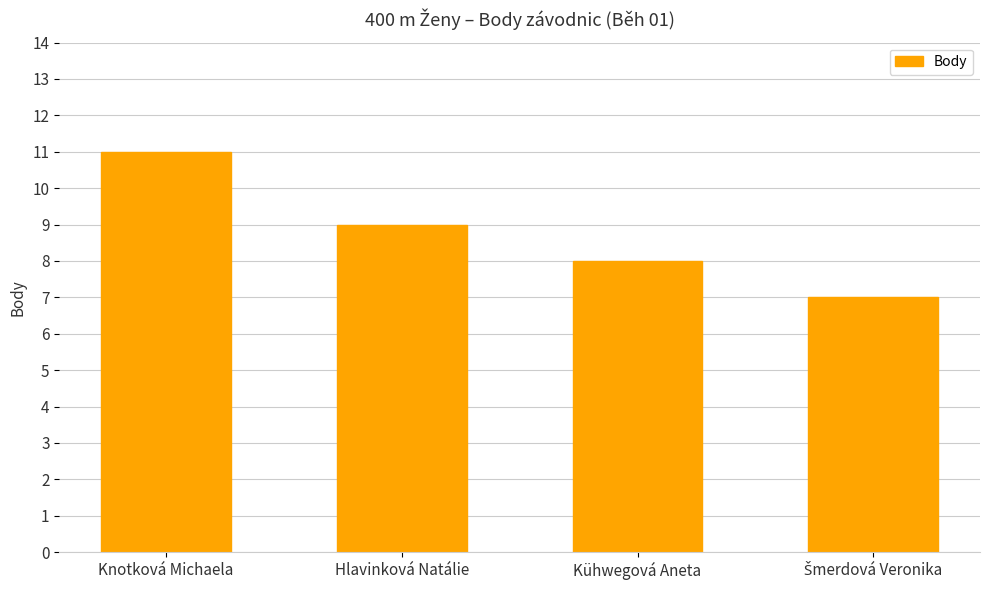

What is the greatest value displayed?

11